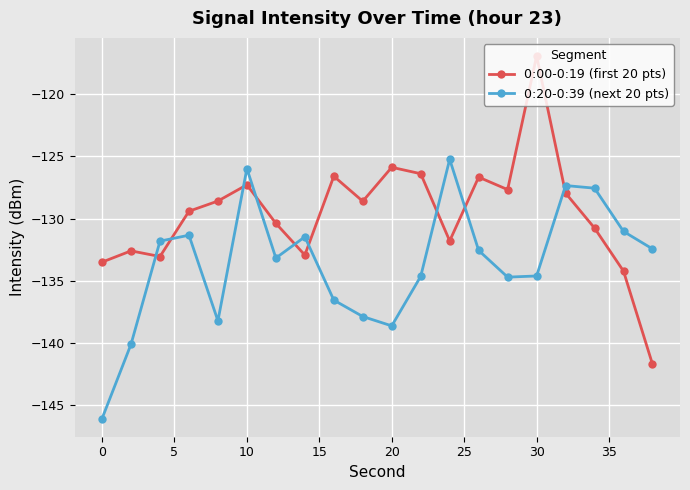

What is the highest value of the 0:20-0:39 (next 20 pts) series?

-125.2